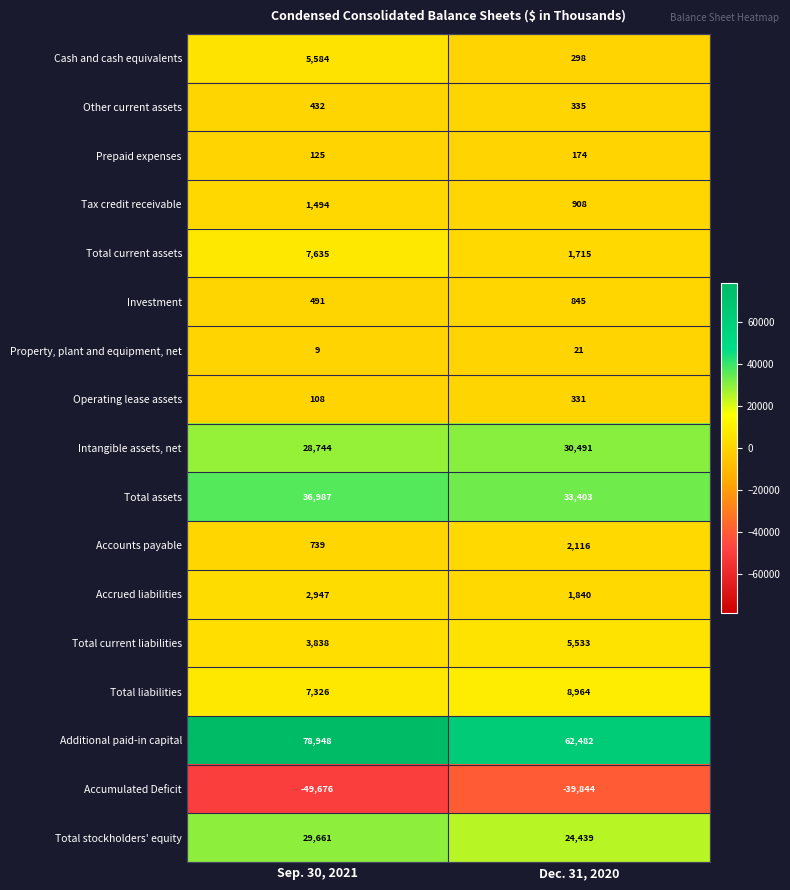

What is the sum of all Total current assets values?

9350